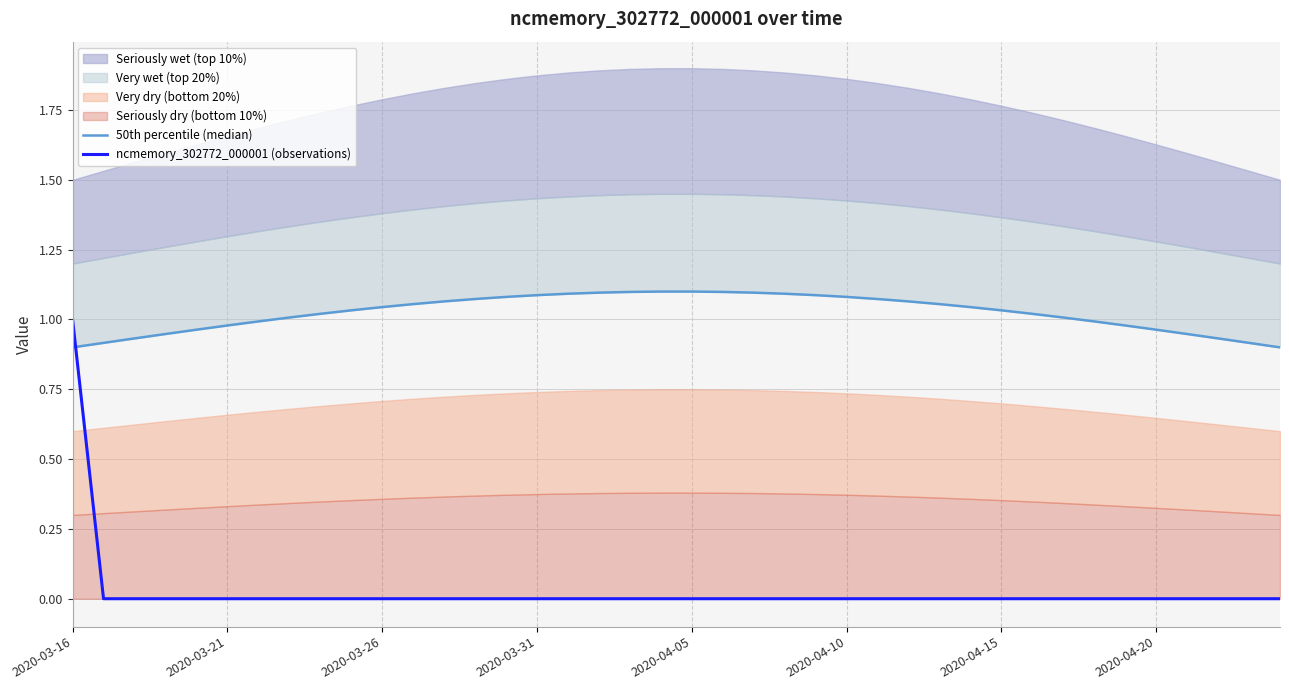

True or false: ncmemory_302772_000001 (observations) has a value of 0 at 2020-04-15.

True